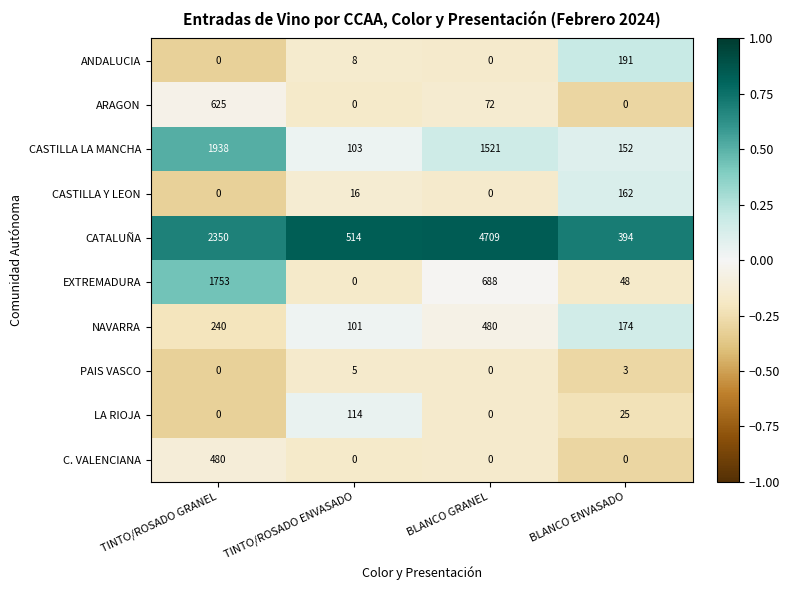

True or false: ARAGON has a value of 0 at TINTO/ROSADO ENVASADO.

True